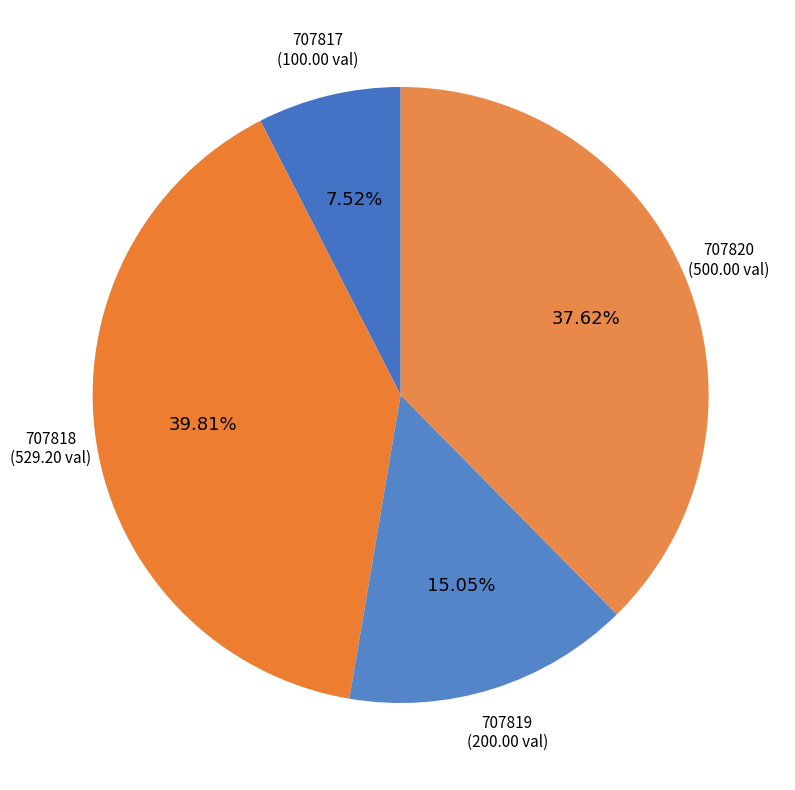

What percentage is the 707820 slice, to the nearest percent?

38%